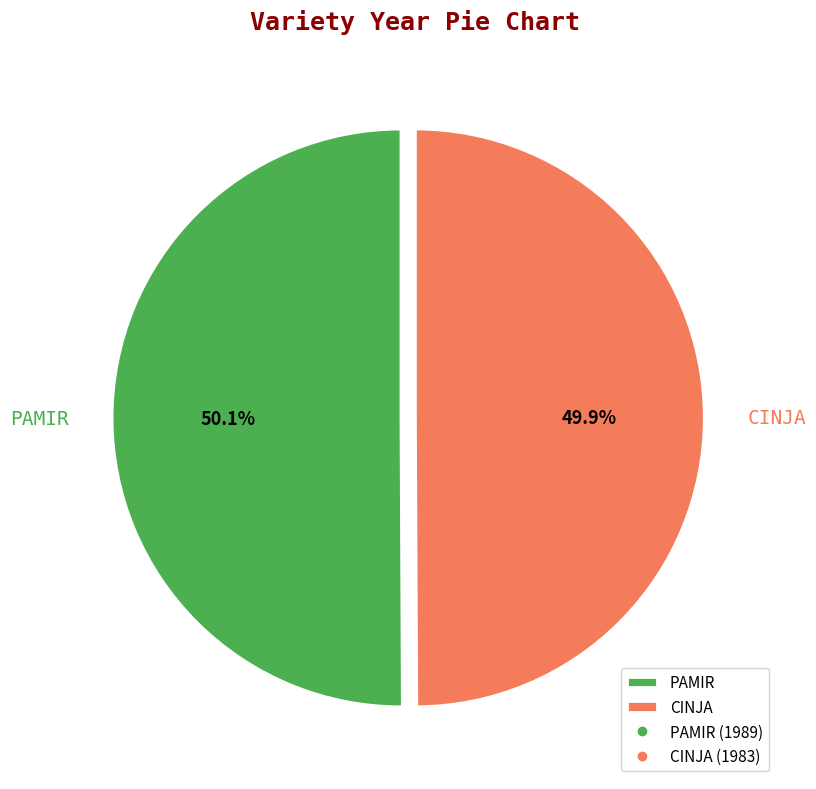

True or false: CINJA accounts for 57% of the total.

False